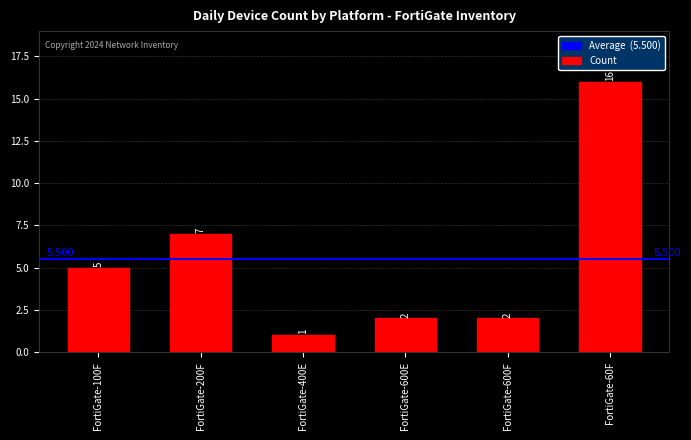

Reading left to right, what are all the values shown in this chart?

5	7	1	2	2	16